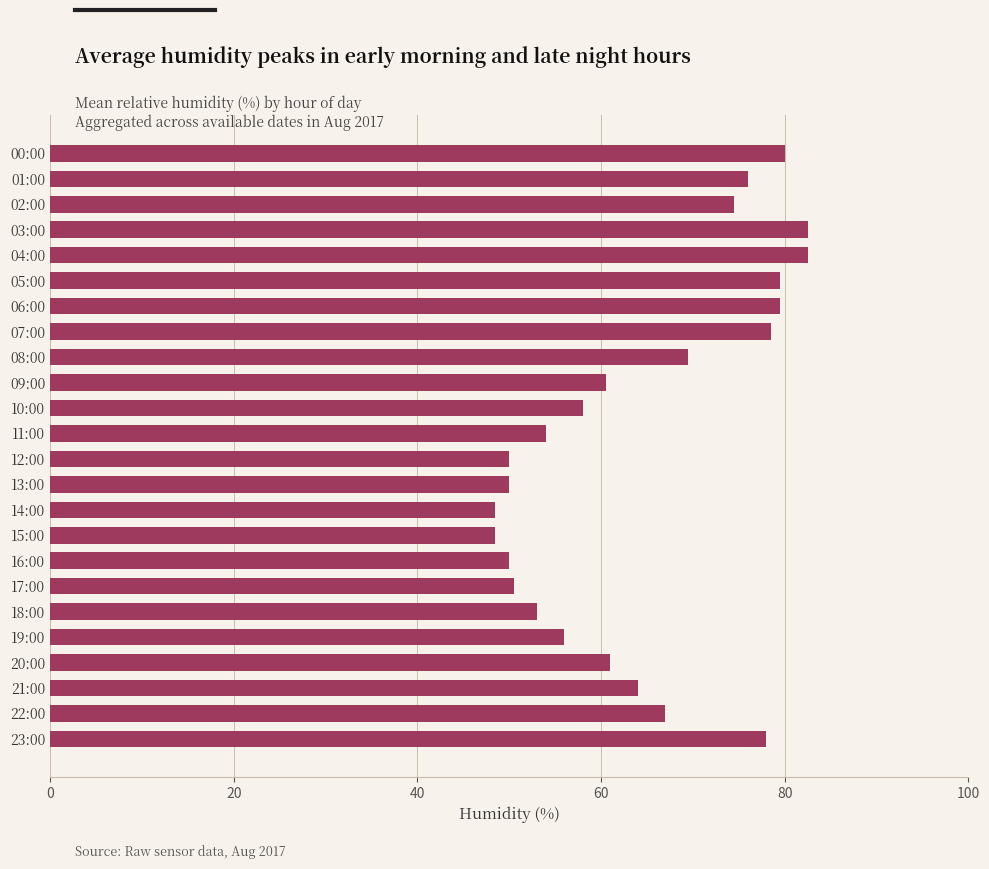

Reading top to bottom, what are all the values shown in this chart?

80.0	76.0	74.5	82.5	82.5	79.5	79.5	78.5	69.5	60.5	58.0	54.0	50.0	50.0	48.5	48.5	50.0	50.5	53.0	56.0	61.0	64.0	67.0	78.0